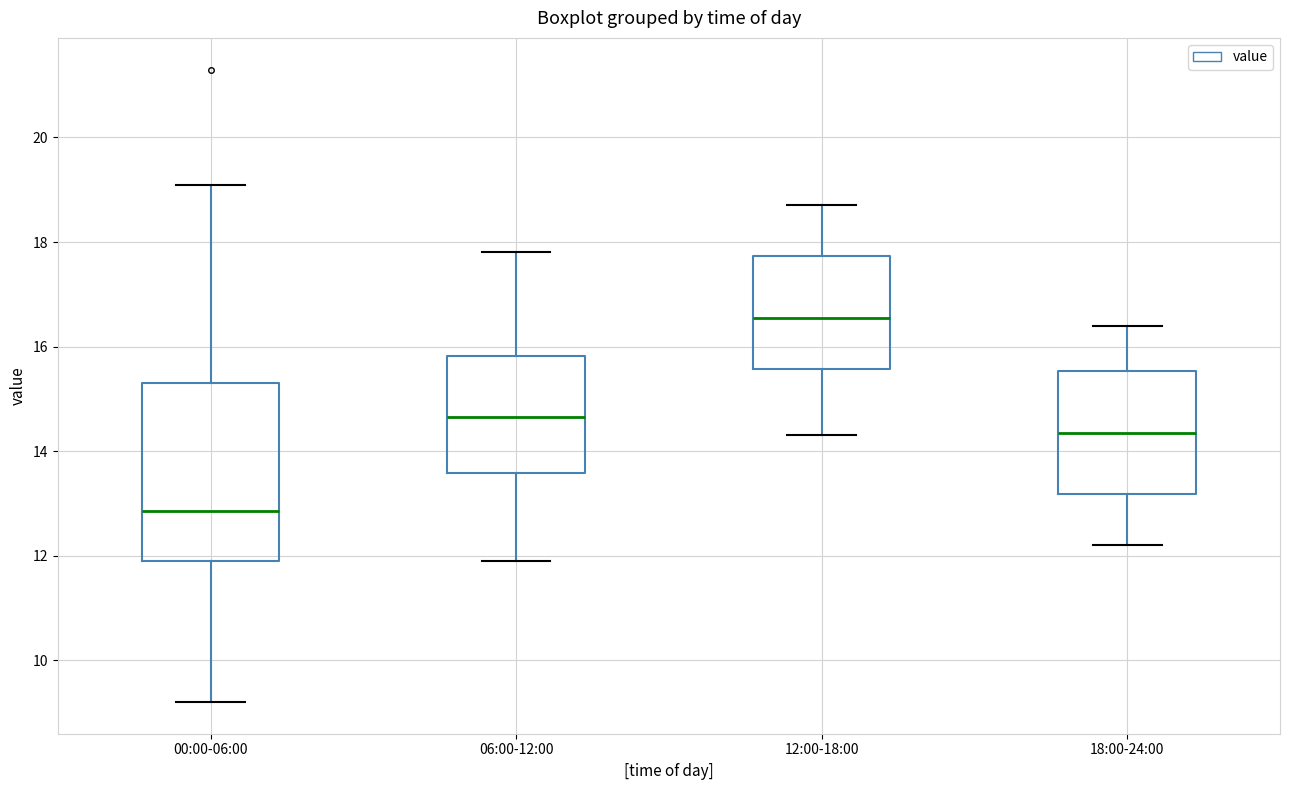

Which box's median line is the lowest?

00:00-06:00